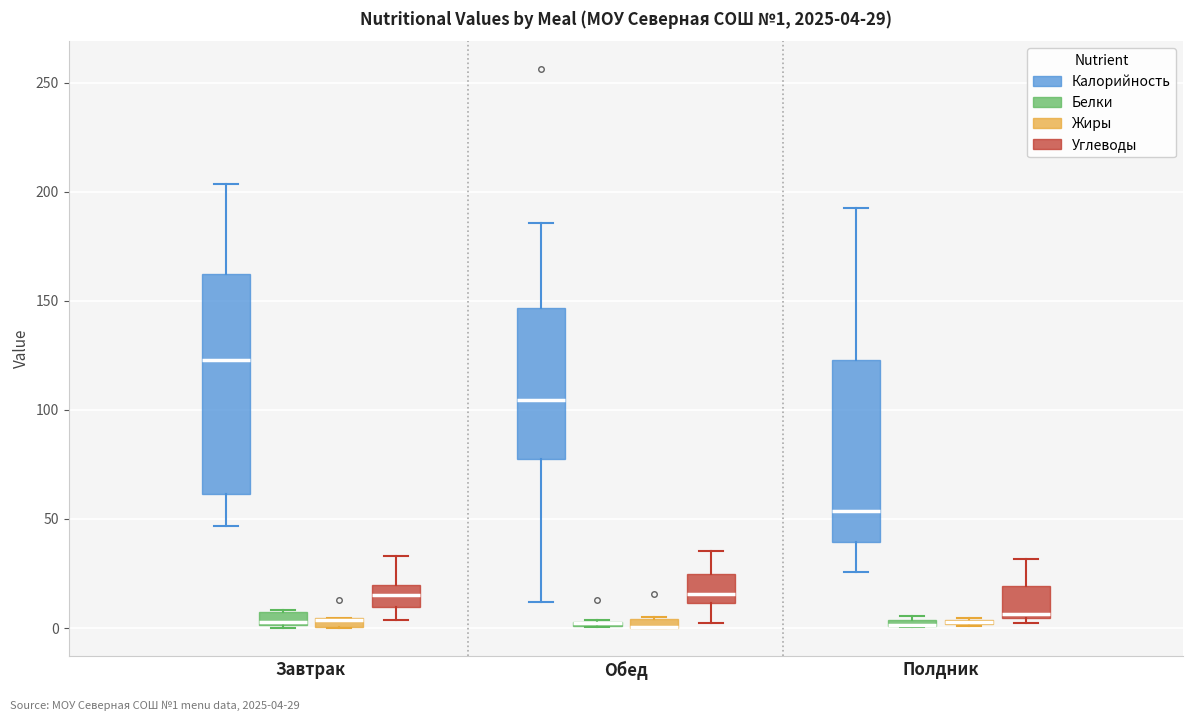

Comparing the boxes themselves (not the whiskers), which one is the tallest?

Завтрак (Калорийность)